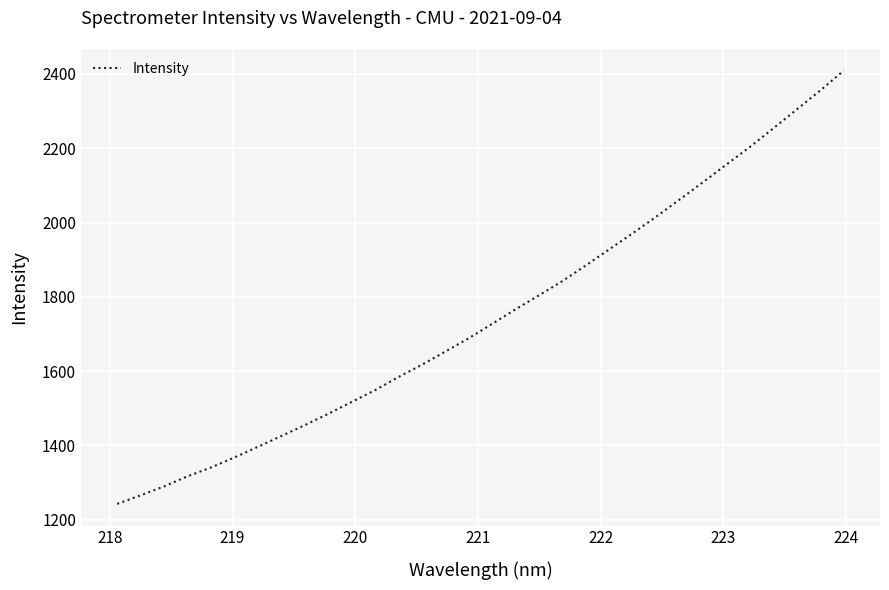

What is the smallest value displayed?

1242.2